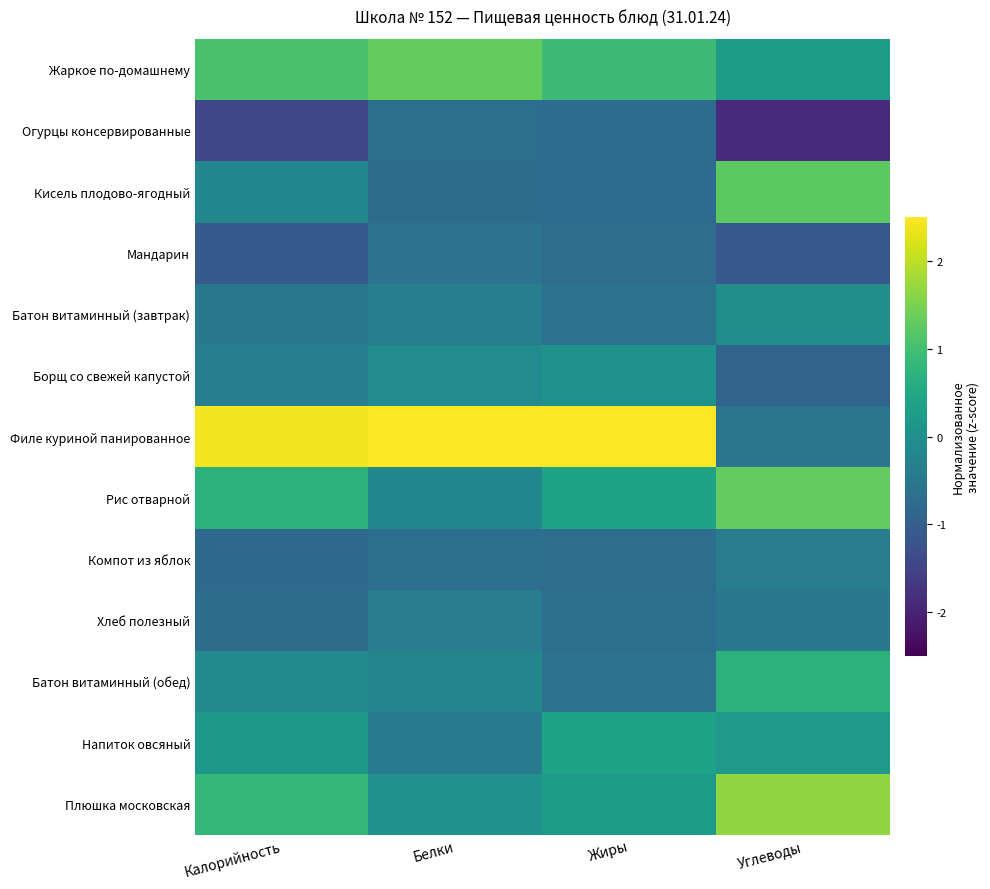

Which category has the highest value across all series?

Белки